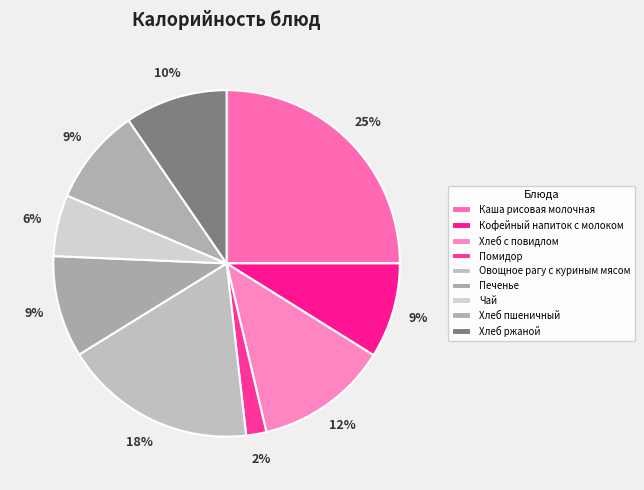

How many segments does this pie chart have?

9